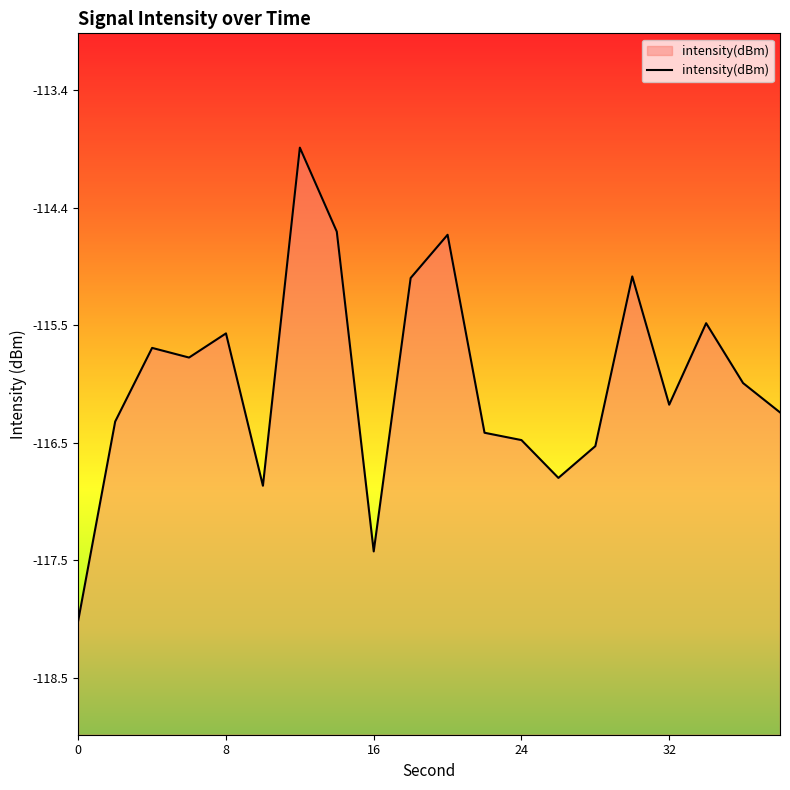

How many data points are less than -115?

17